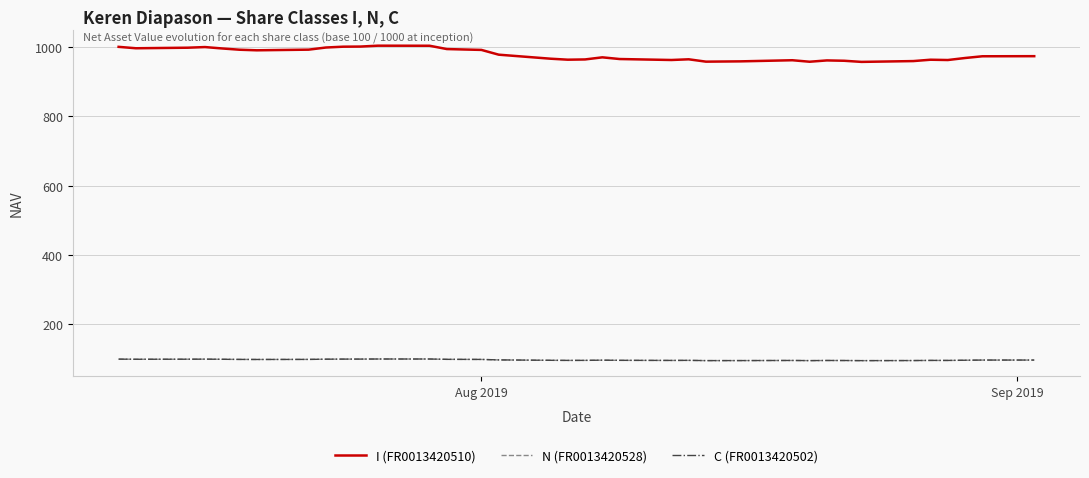

Which series has the largest range (max minus min)?

I (FR0013420510)